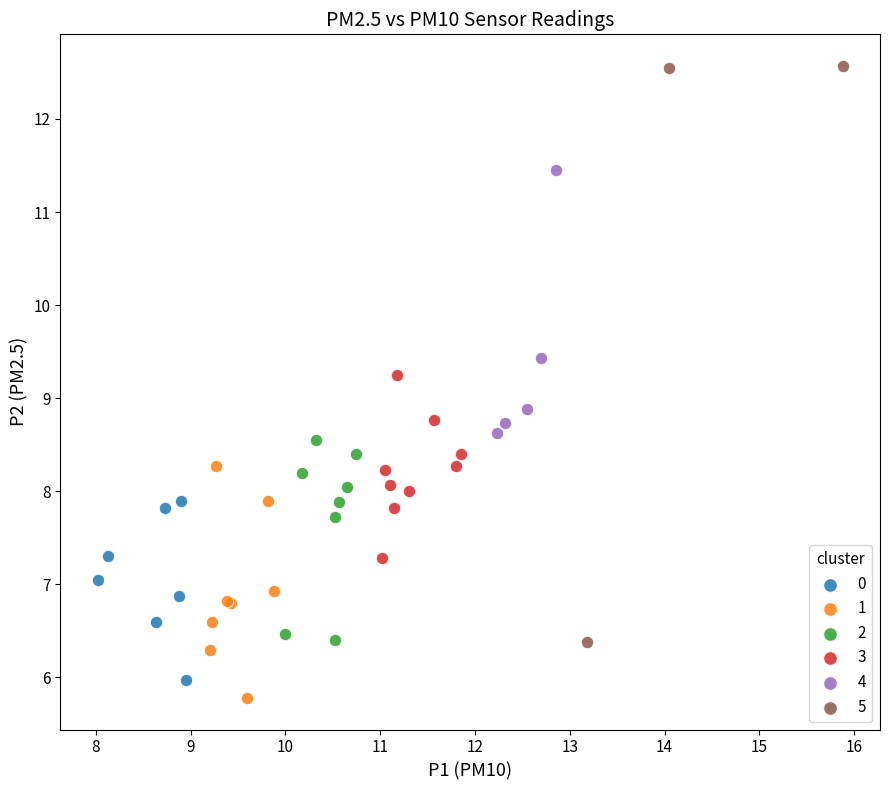

Which series contains the highest Y value?

5